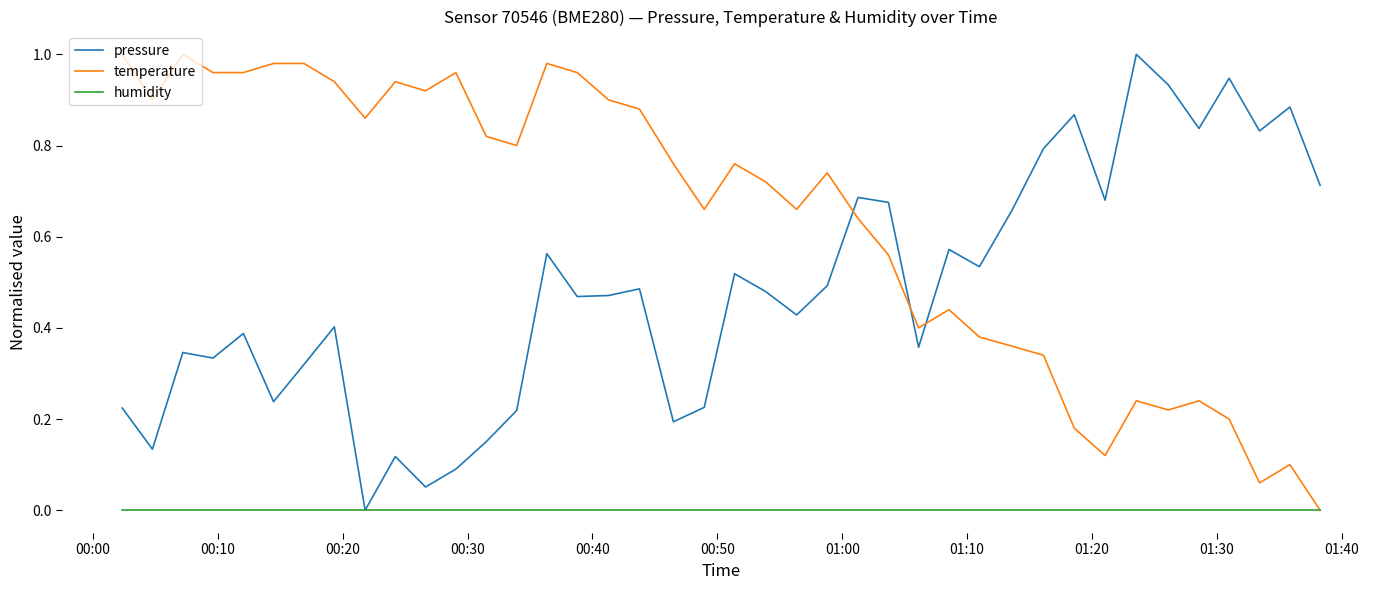

How many positive values does the pressure series have?

39